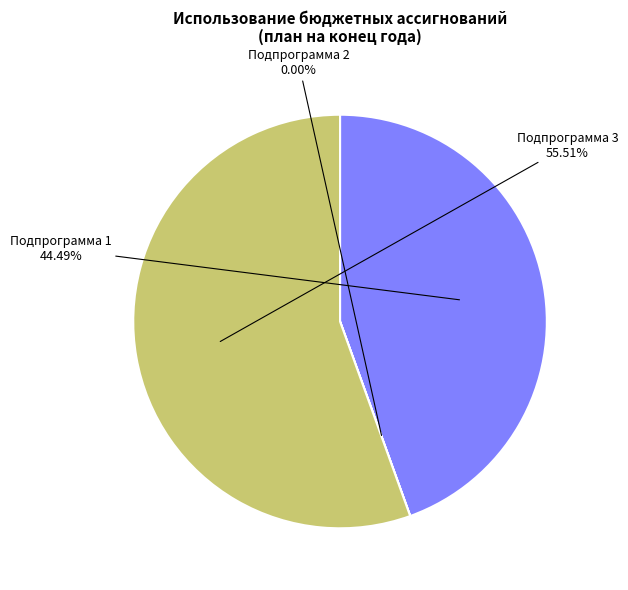

Which category has the biggest portion of the pie?

Подпрограмма 3